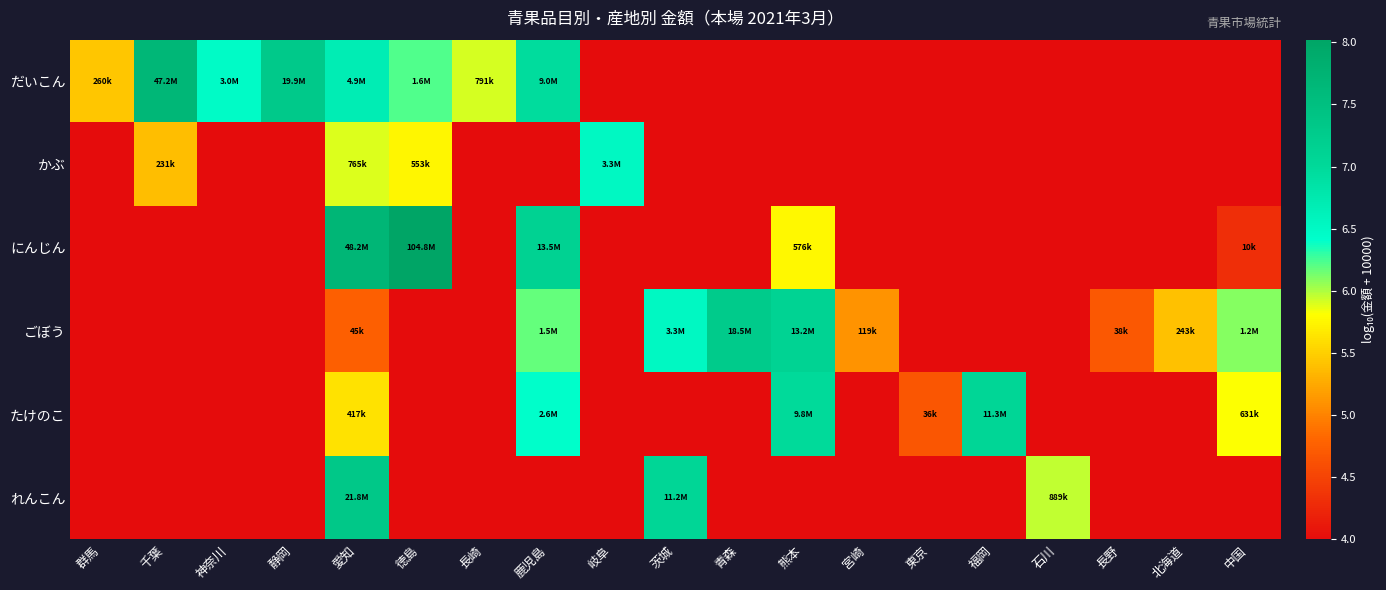

What is the spread (max minus min) of values at 福岡?

3.1